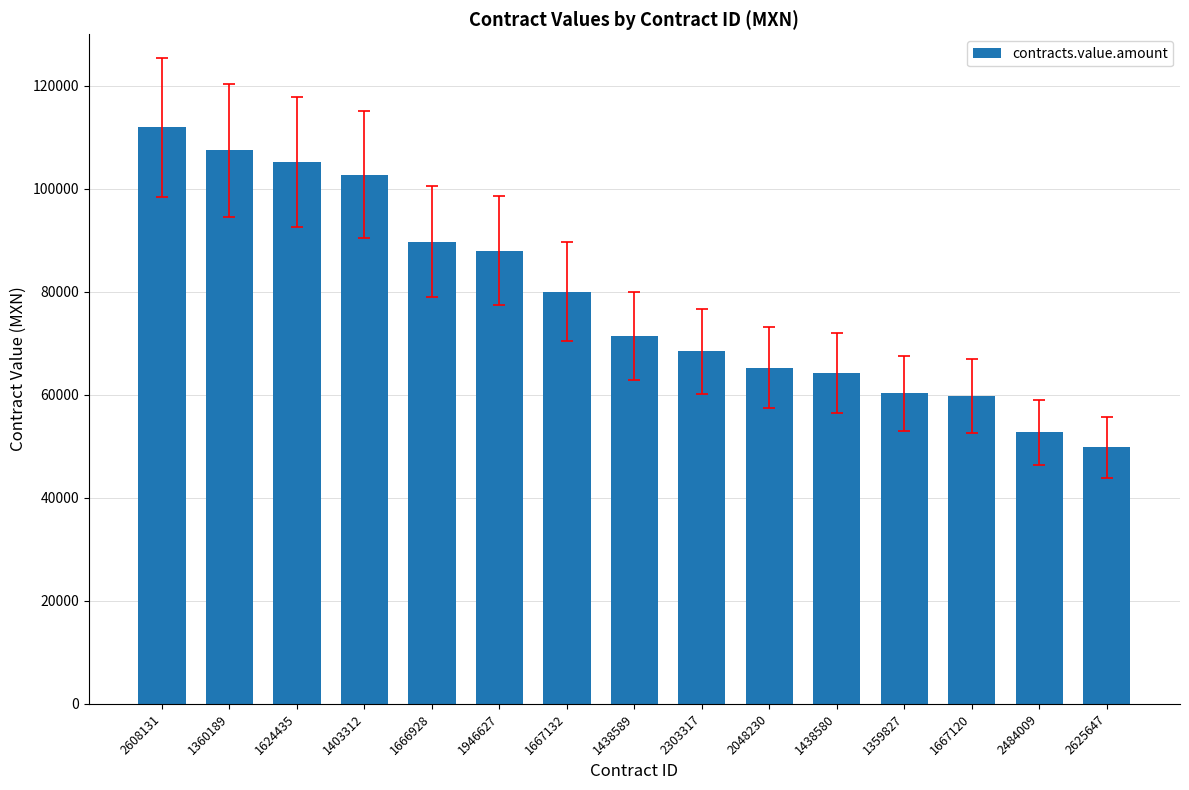

What is the label of the 12th bar from the right?

1403312